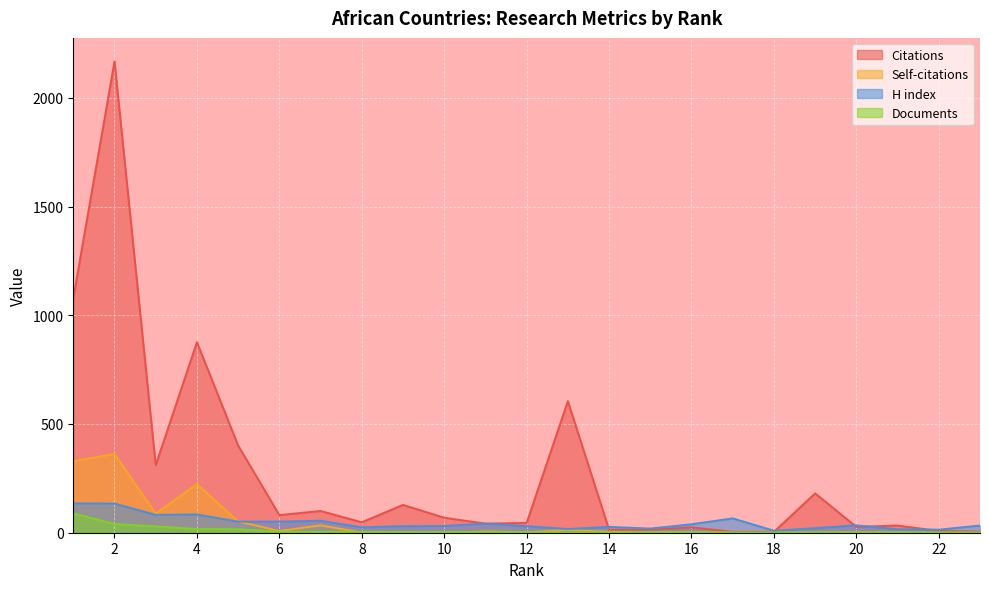

Reading left to right, what are all the values shown in this chart?

Citations: 1078	2167	311	876	401	81	100	48	128	69	42	45	605	14	14	25	4	4	181	27	33	8	5
Self-citations: 329	362	88	224	52	8	34	1	1	0	6	2	13	4	2	3	0	0	2	1	2	0	0
H index: 135	134	82	84	51	51	55	25	30	31	42	30	17	27	19	39	66	9	21	34	16	14	33
Documents: 89	40	29	17	16	5	4	4	3	3	3	2	2	2	2	2	1	1	1	1	1	1	1